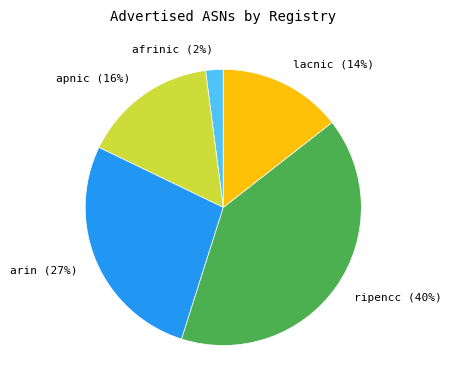

Count the number of slices in the pie.

5